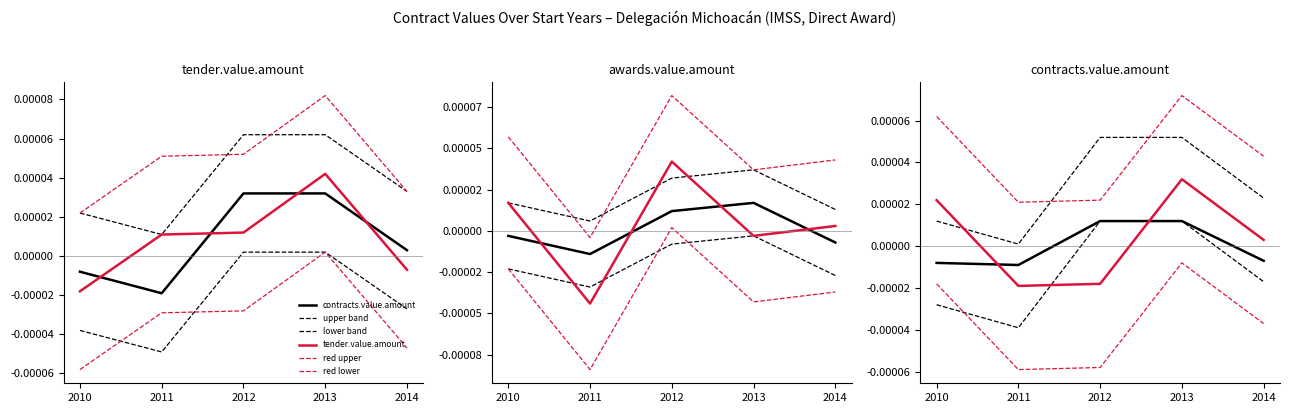

True or false: upper band and tender.value.amount intersect in this chart.

True